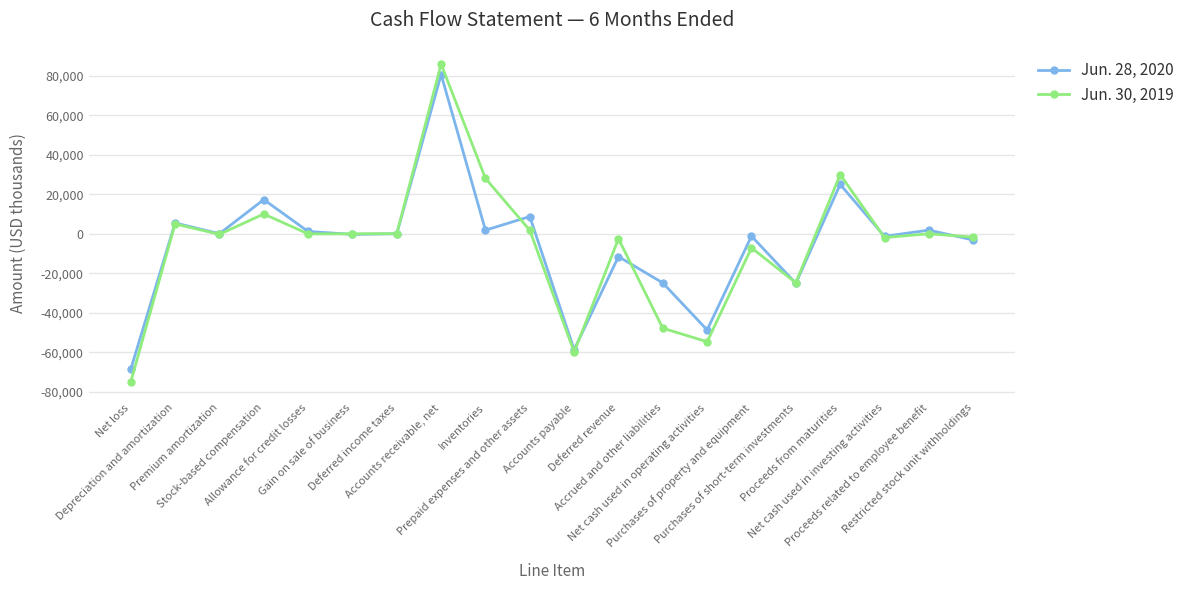

How many data points in Jun. 28, 2020 are less than 27?

10